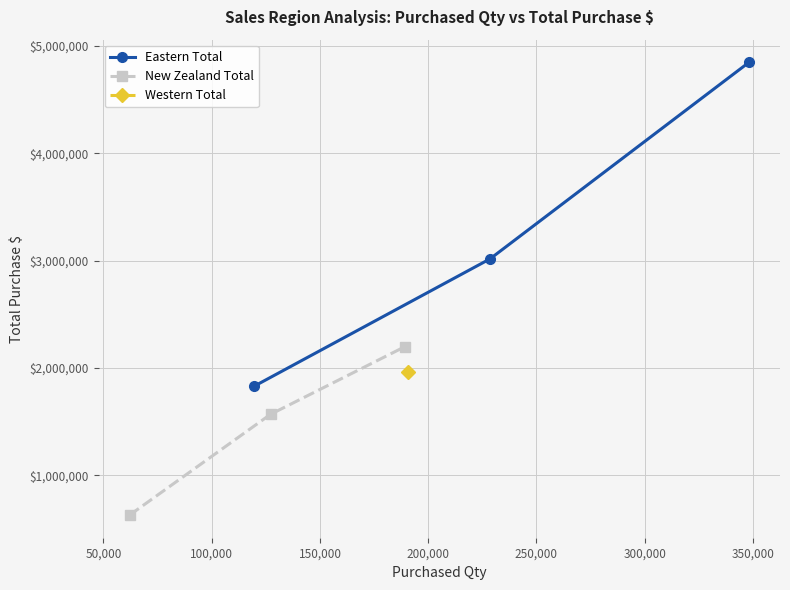

What is the value of the Eastern Total point at the 3rd from the left?

4849223